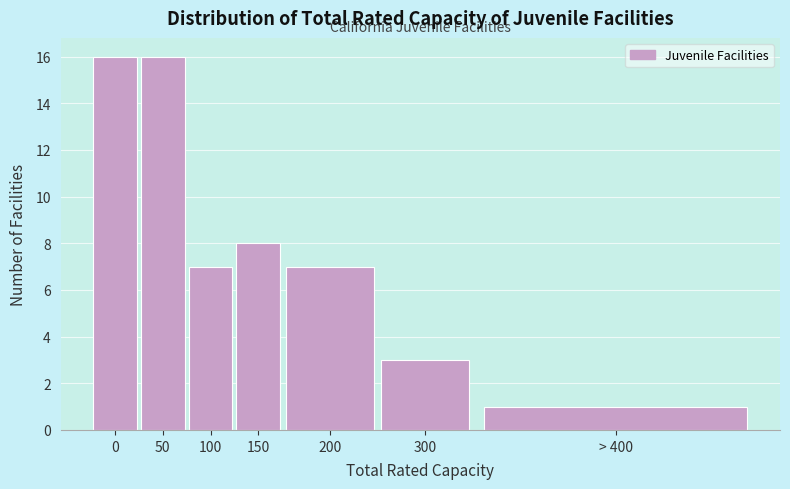

Reading left to right, extract all data points from this chart.

16	16	7	8	7	3	1